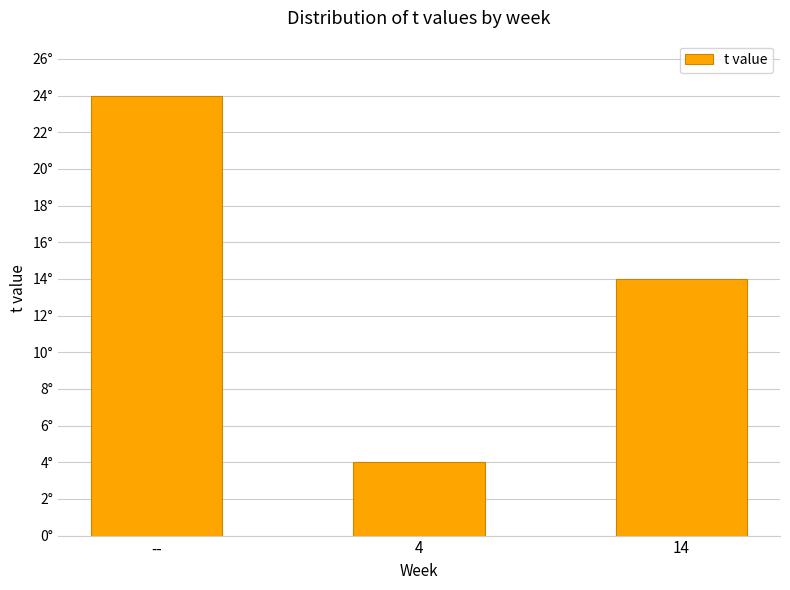

Does the chart contain any negative values?

No